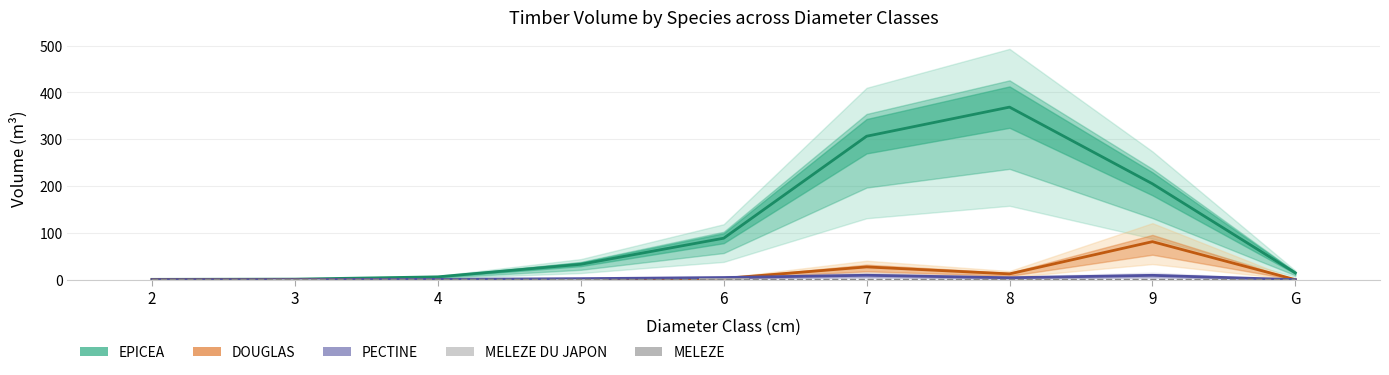

Which series has the largest range (max minus min)?

EPICEA